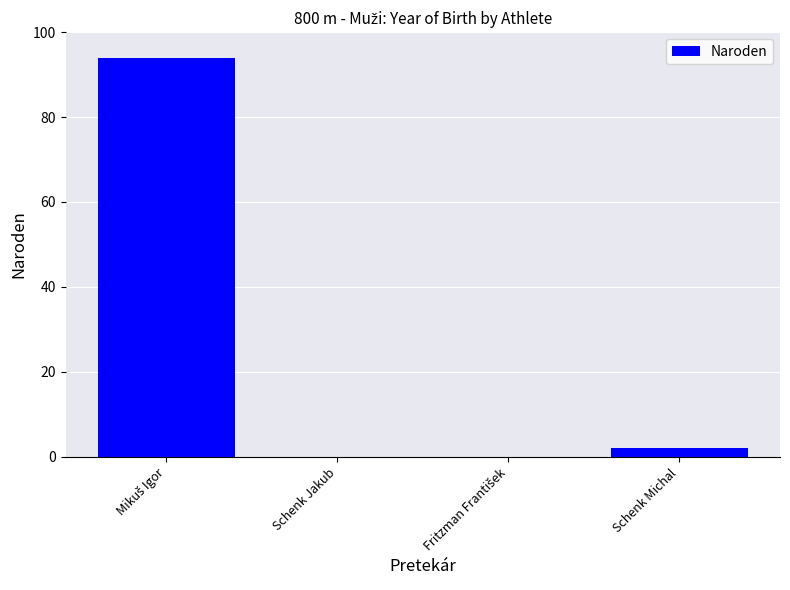

Is it true that the value at Schenk Jakub is 0?

True